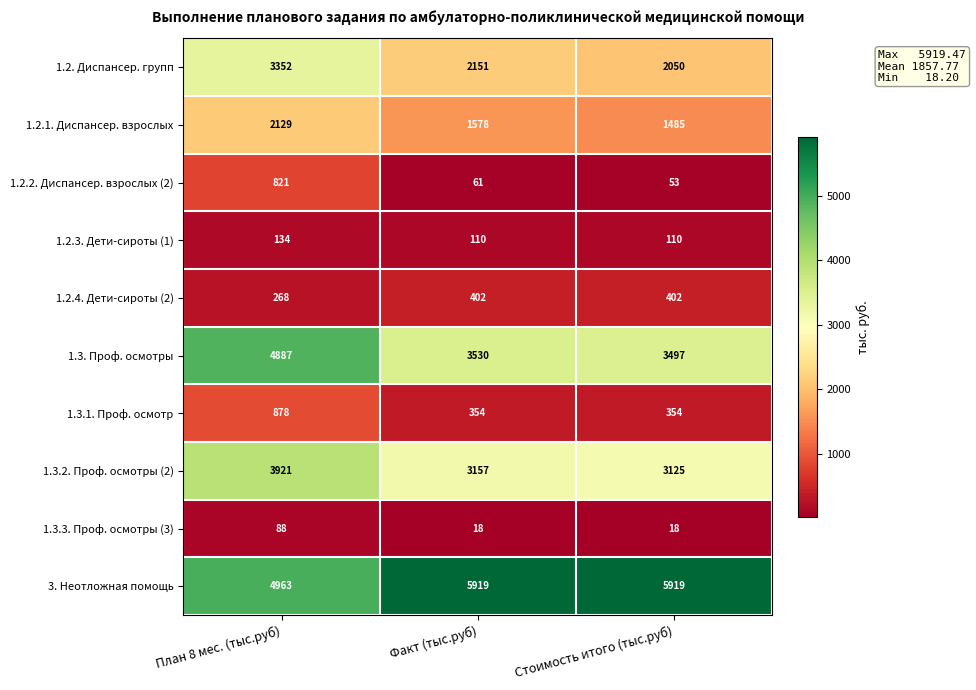

At which category is the sum across all series the highest?

План 8 мес. (тыс.руб)